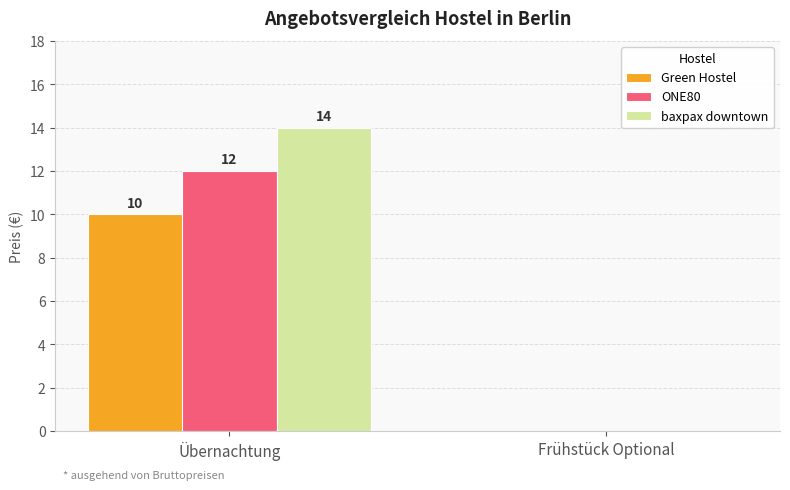

Between Übernachtung and Frühstück Optional, which series saw the biggest shift?

baxpax downtown